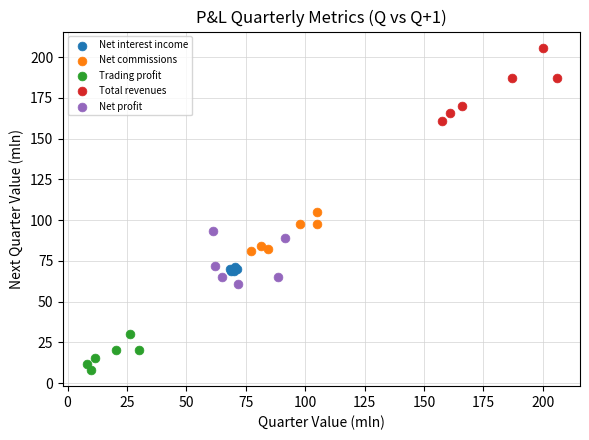

Which series reaches the maximum Y coordinate?

Total revenues